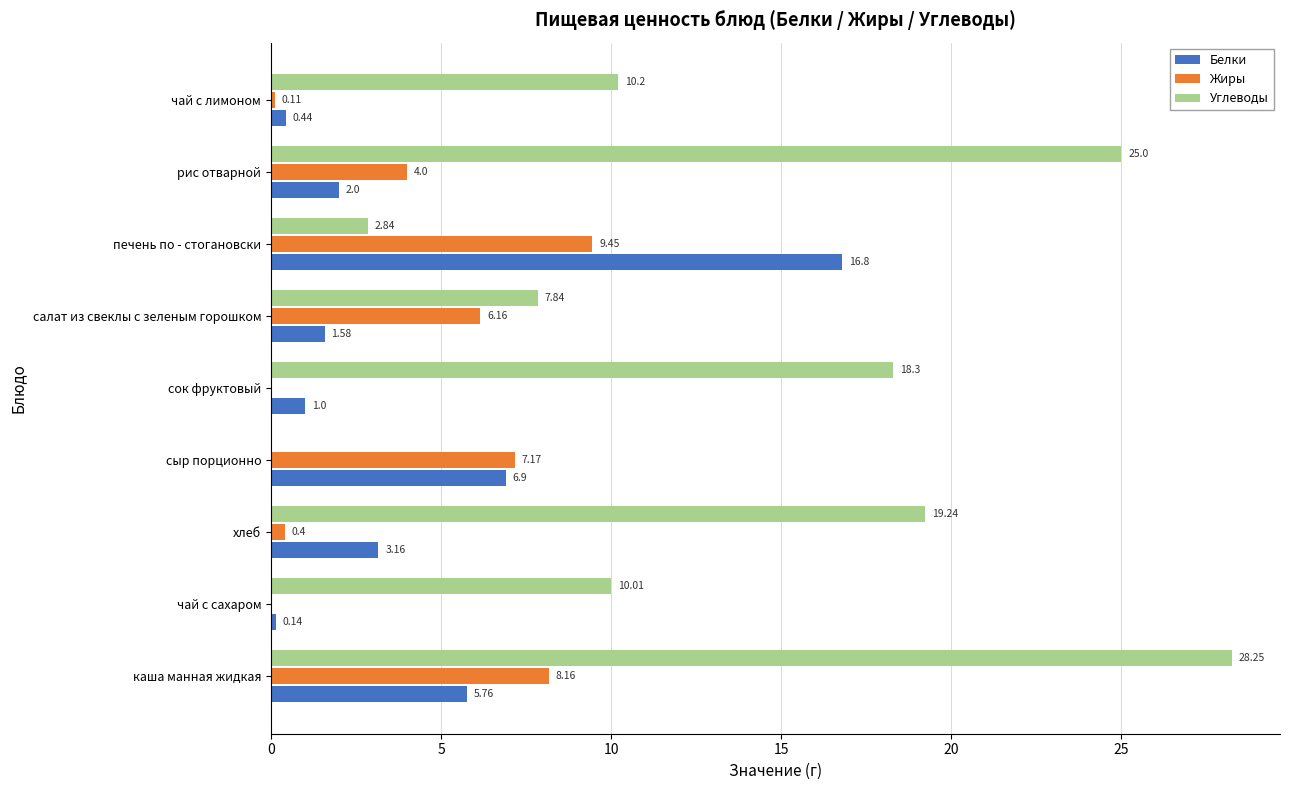

At which label is Белки closest to 8?

сыр порционно